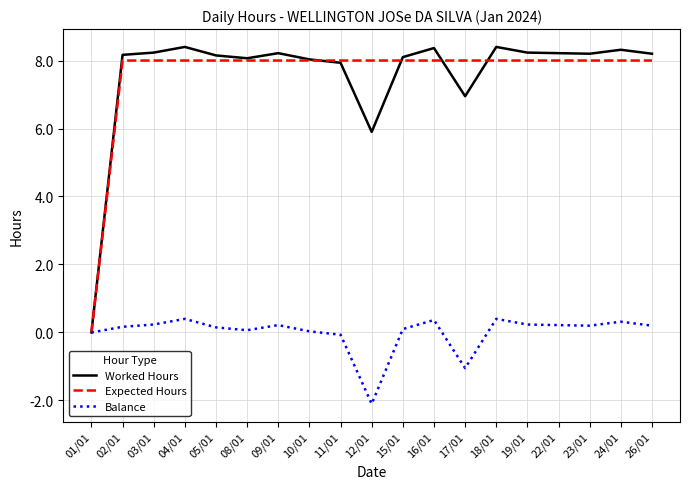

At 12/01, list the series in order from smallest to largest.

Balance, Worked Hours, Expected Hours